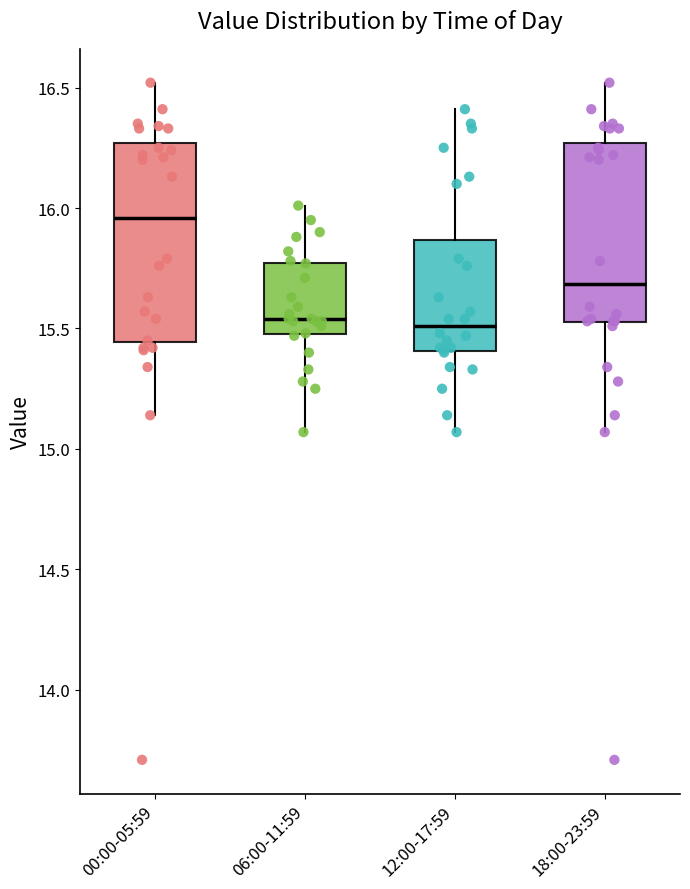

Reading left to right, read every box against the y-axis: the position of its median line, the range the box covers, and the ends of its whiskers. The values are not printed on the chart, so give them approximately, as read against the axis.

00:00-05:59: median 15.95, box 15.45 to 16.25, whiskers 15.15 to 16.50
06:00-11:59: median 15.55, box 15.50 to 15.75, whiskers 15.05 to 16.00
12:00-17:59: median 15.50, box 15.40 to 15.85, whiskers 15.05 to 16.40
18:00-23:59: median 15.70, box 15.55 to 16.25, whiskers 15.05 to 16.50